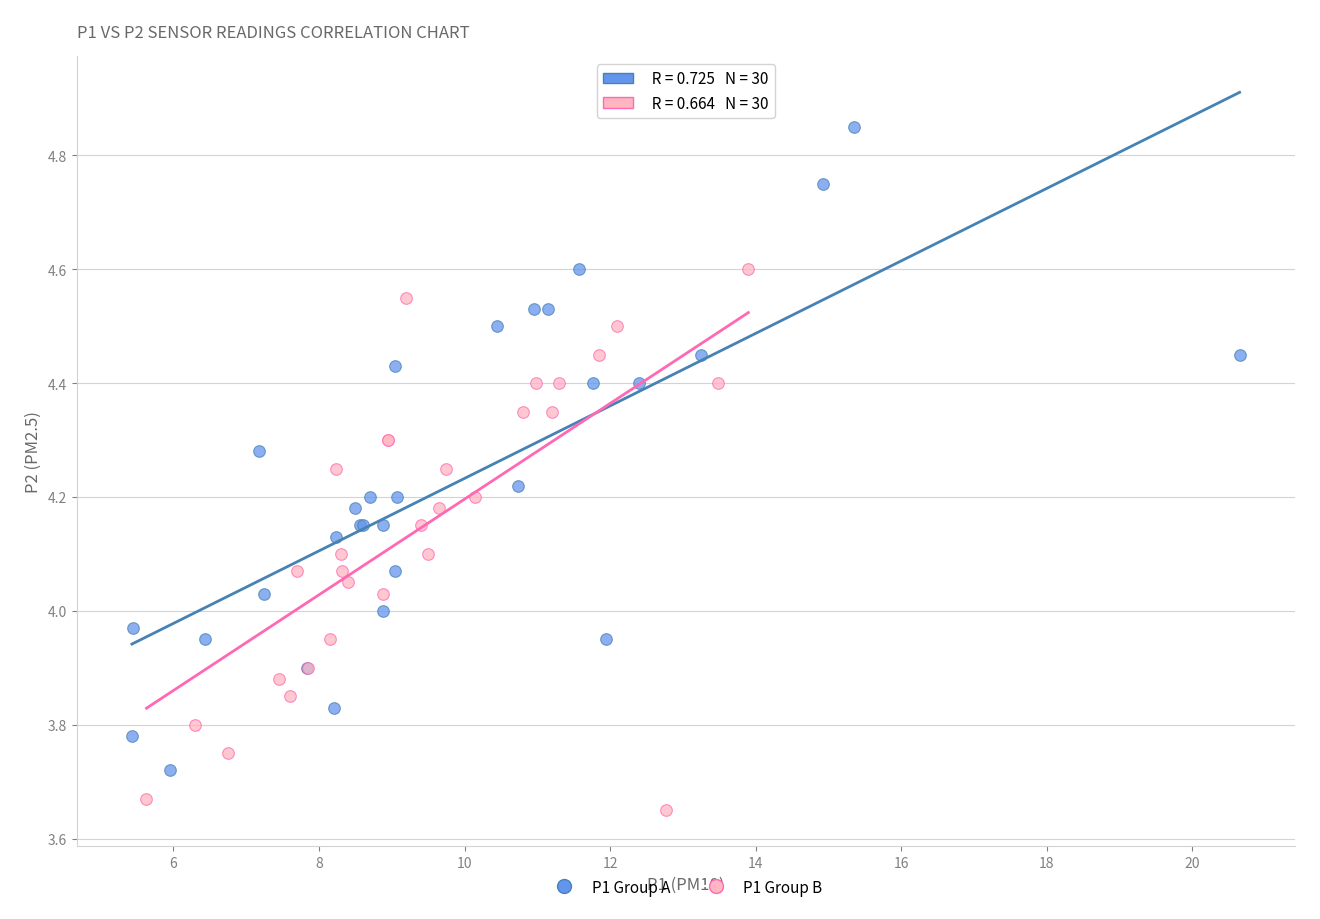

What are all the series names shown in the legend?

P1 Group A, P1 Group B